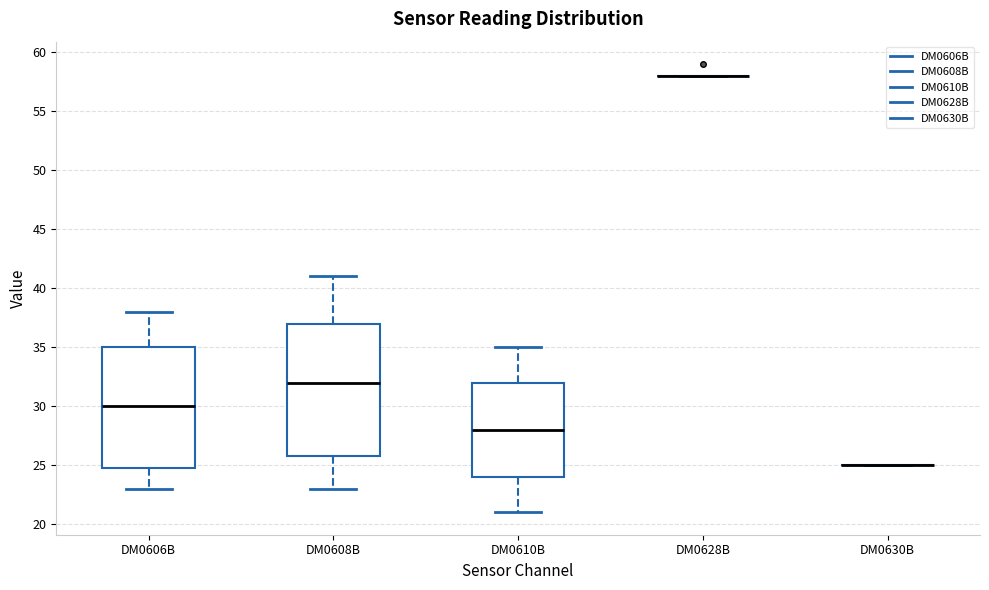

Comparing the boxes themselves (not the whiskers), which one is the tallest?

DM0608B